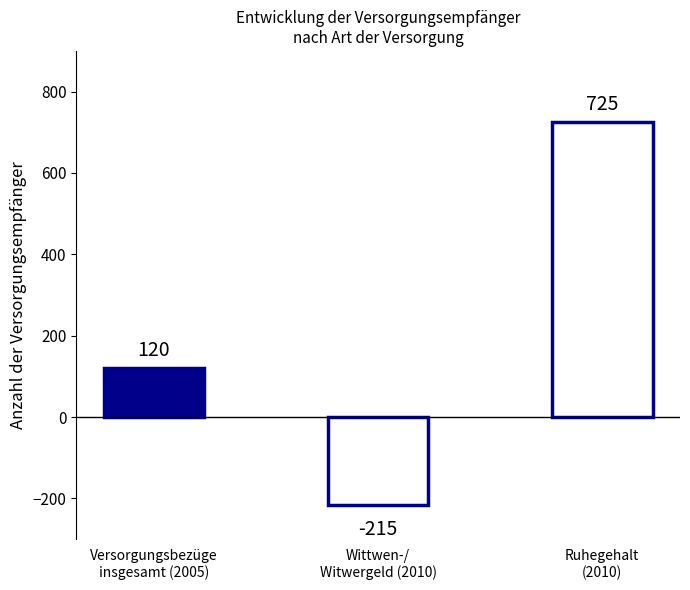

Does the chart contain stacked bars?

No